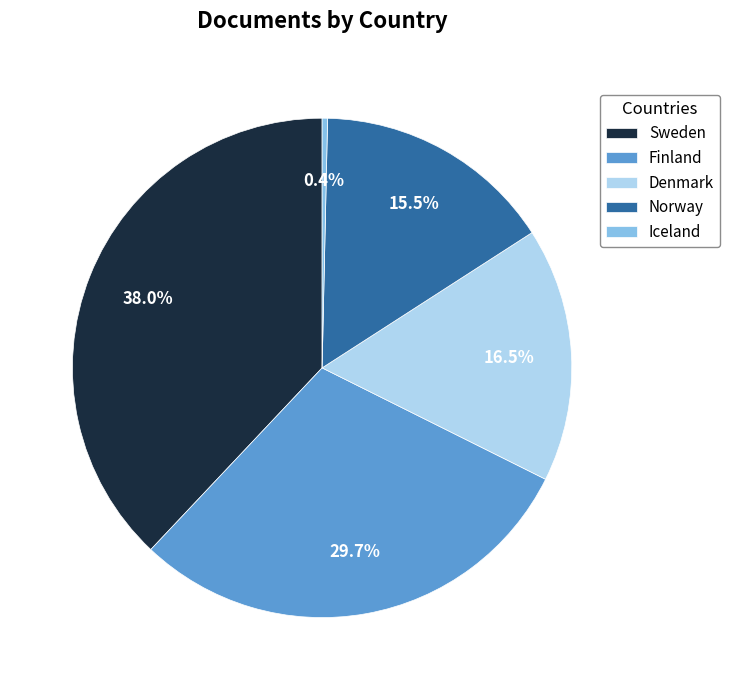

Combined, do Iceland and Norway account for over 50%?

No